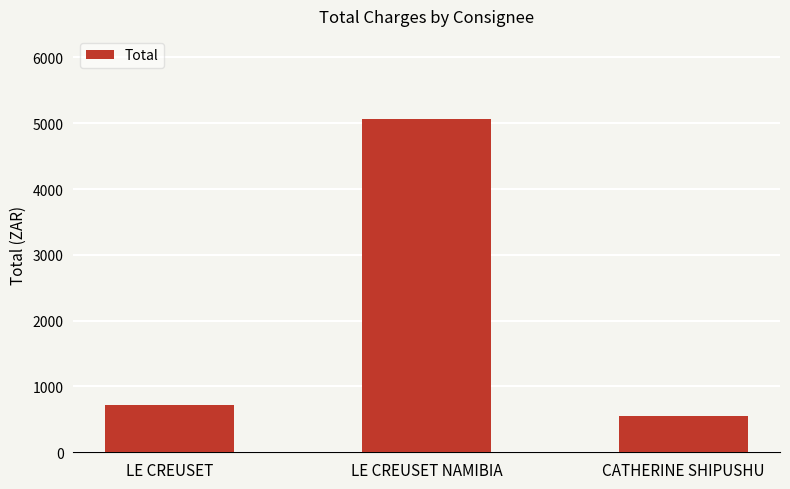

What is the difference between the values at LE CREUSET and LE CREUSET NAMIBIA?

4340.3